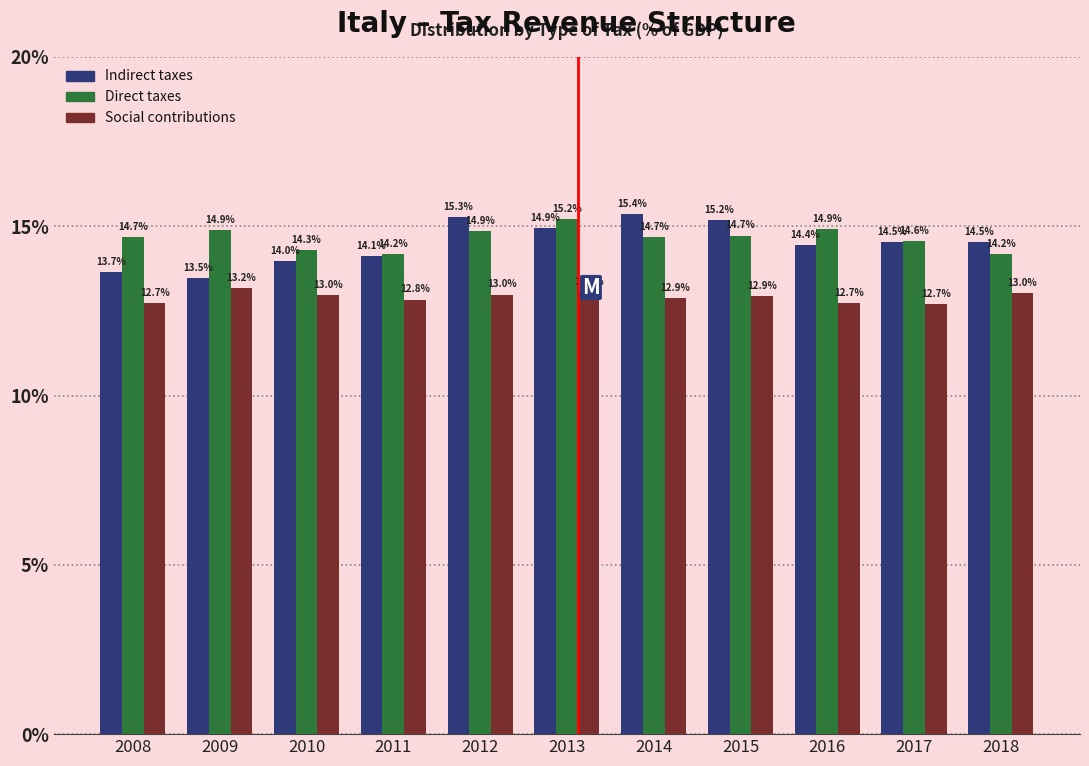

Reading right to left, what are all the values shown in this chart?

Indirect taxes: 2018=14.5	2017=14.5	2016=14.4	2015=15.2	2014=15.4	2013=14.9	2012=15.3	2011=14.1	2010=14.0	2009=13.5	2008=13.7
Direct taxes: 2018=14.2	2017=14.6	2016=14.9	2015=14.7	2014=14.7	2013=15.2	2012=14.9	2011=14.2	2010=14.3	2009=14.9	2008=14.7
Social contributions: 2018=13.0	2017=12.7	2016=12.7	2015=12.9	2014=12.9	2013=13.0	2012=13.0	2011=12.8	2010=13.0	2009=13.2	2008=12.7